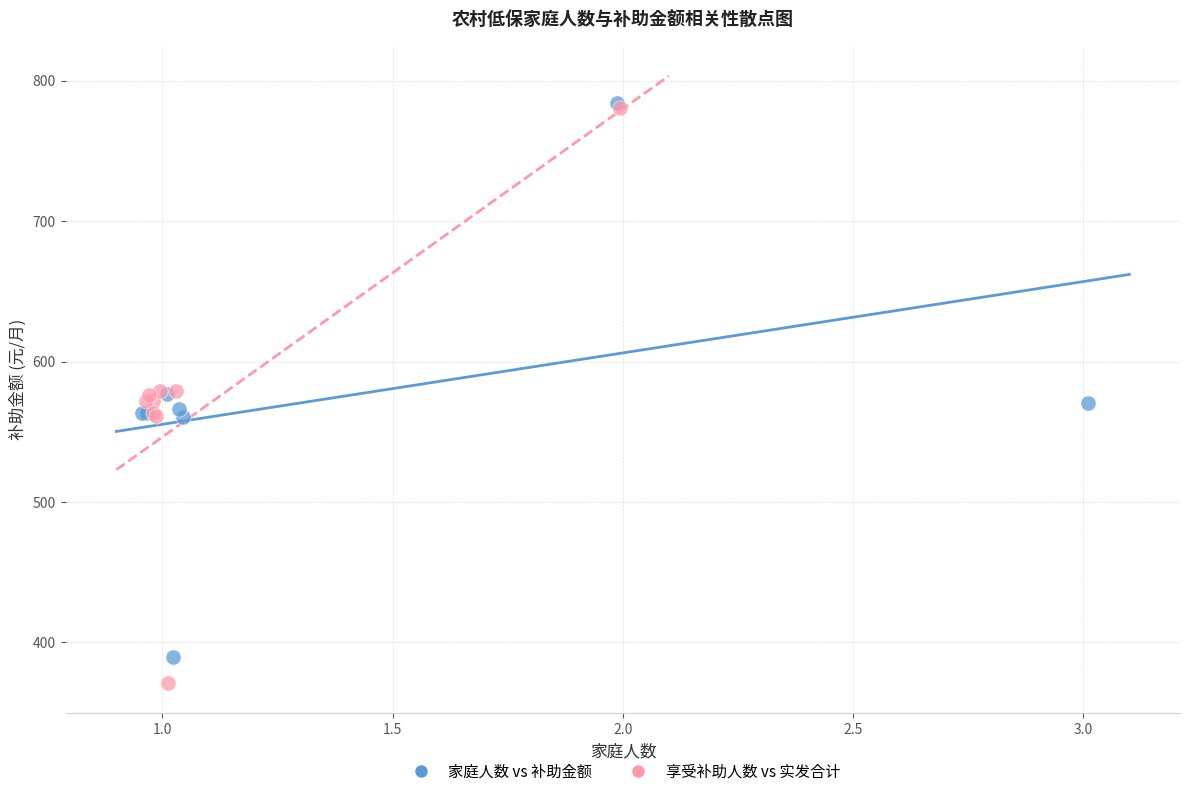

Which series has the largest Y range (max minus min)?

享受补助人数 vs 实发合计